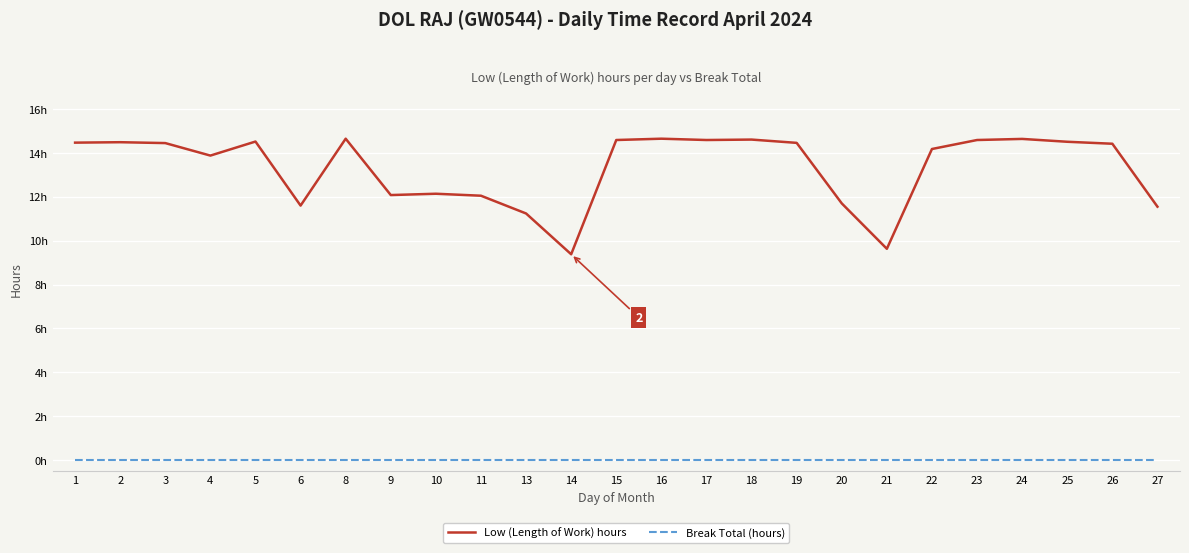

Rank the series by their average value, from highest to lowest.

Low (Length of Work) hours, Break Total (hours)